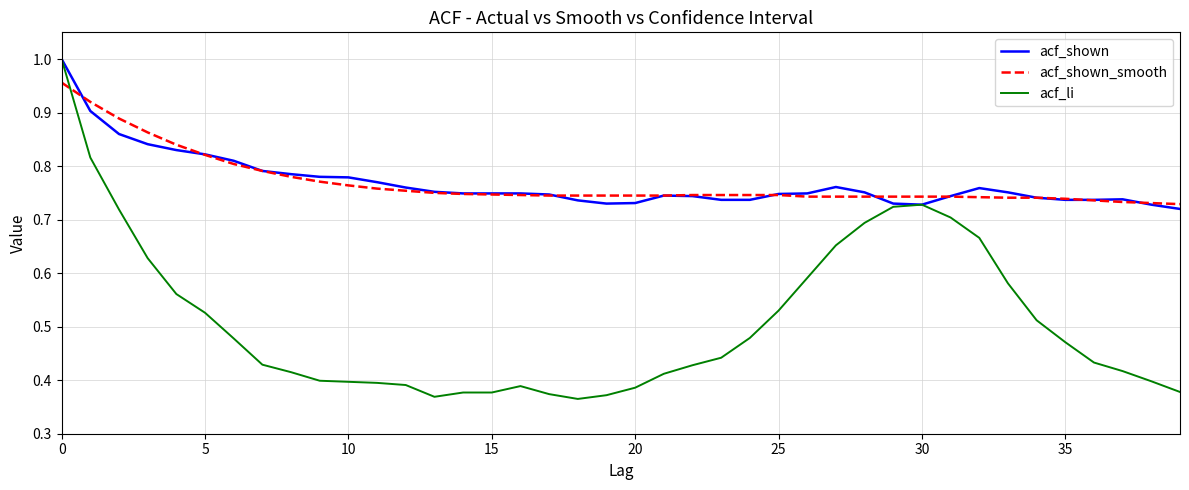

Which series has the widest spread of values?

acf_li